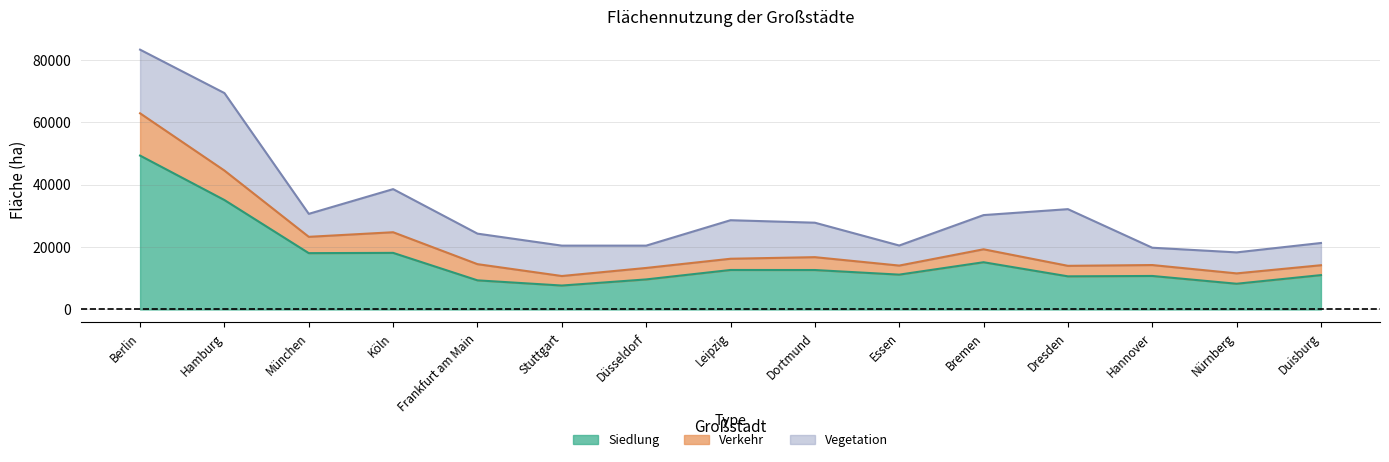

The value of Siedlung at Dresden is 18473. True or false?

False